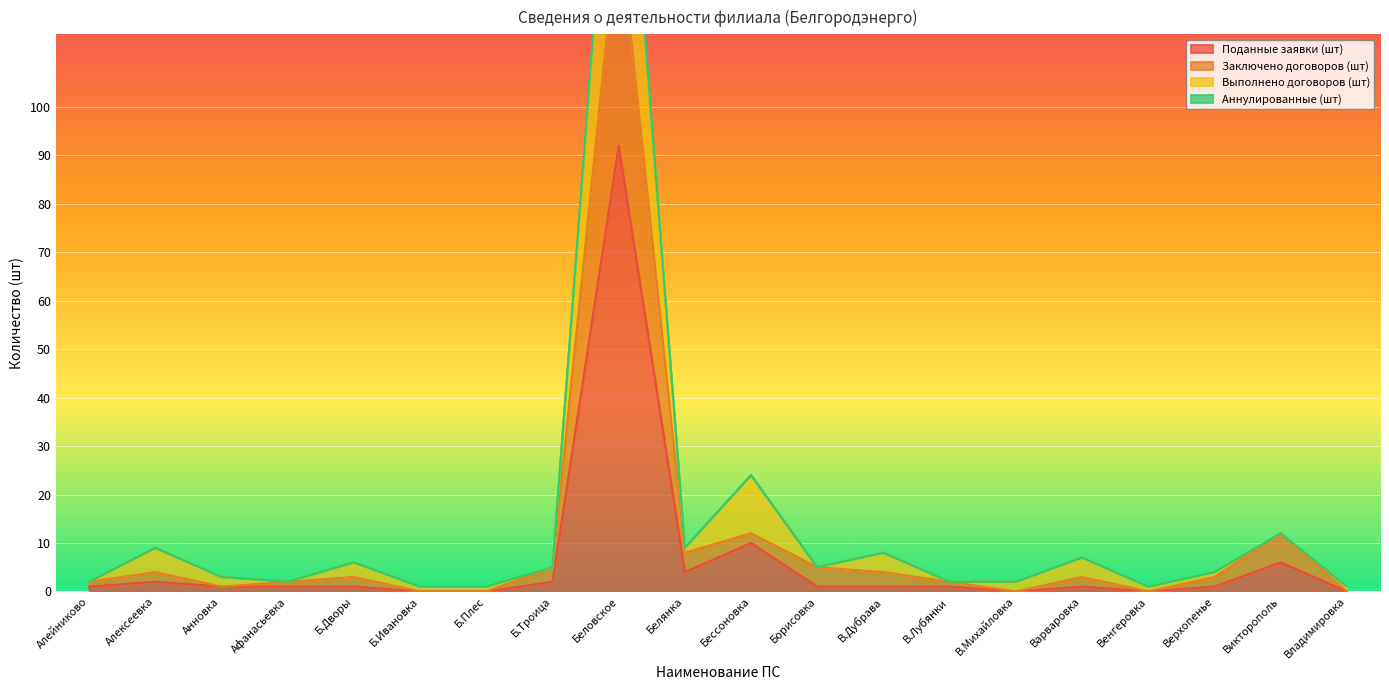

What is the maximum value shown in the chart?

184